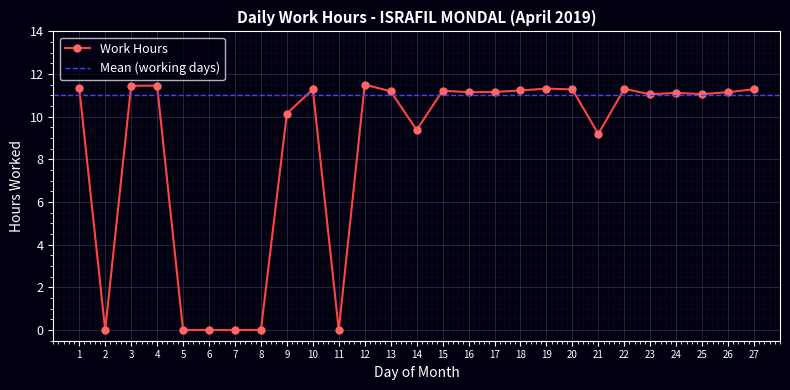

Count the number of values greater than 11.

18